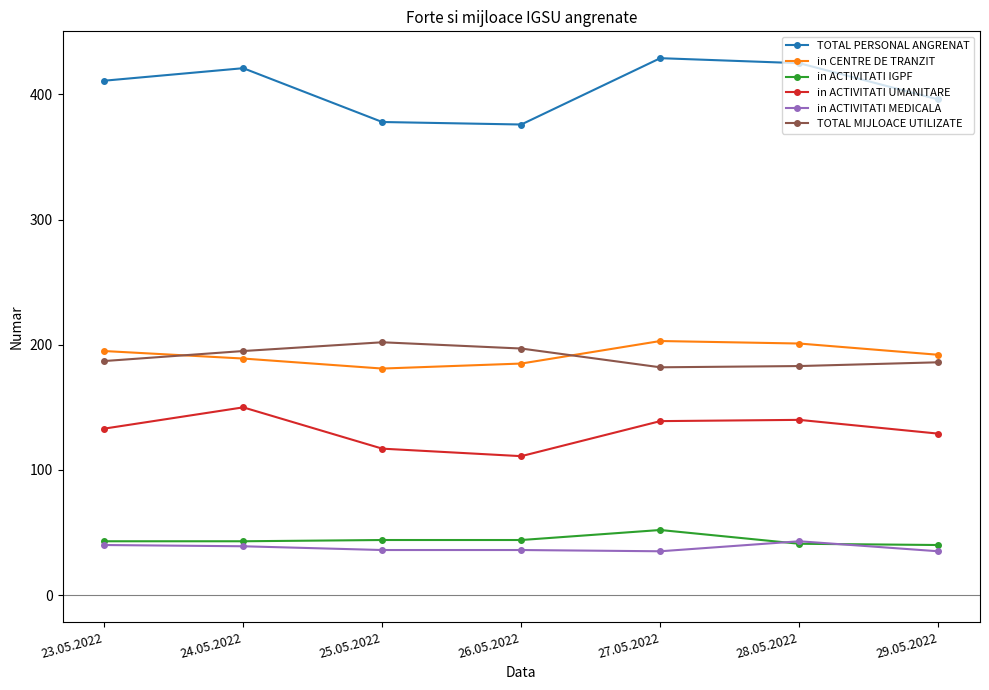

How many lines are shown in the chart?

6